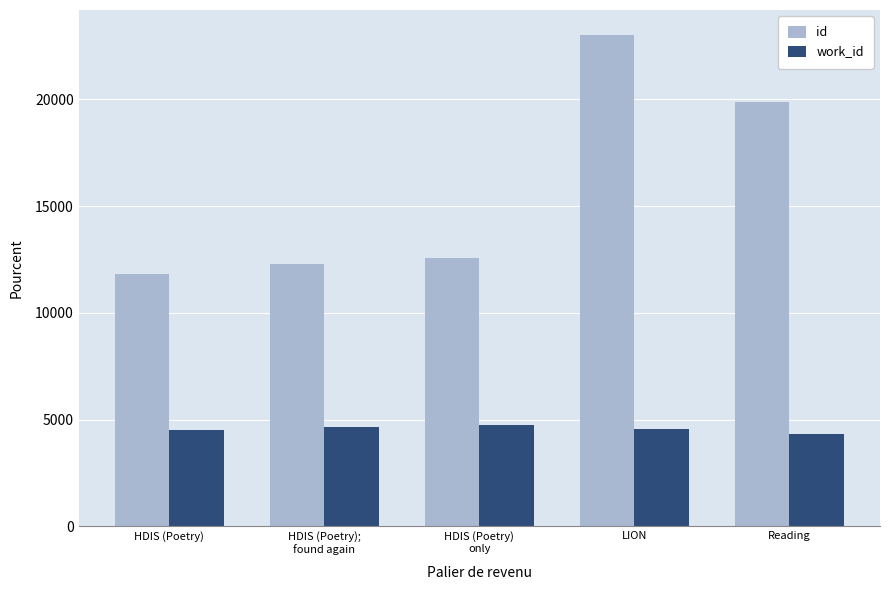

What is the label of the 2nd bar from the right?

LION